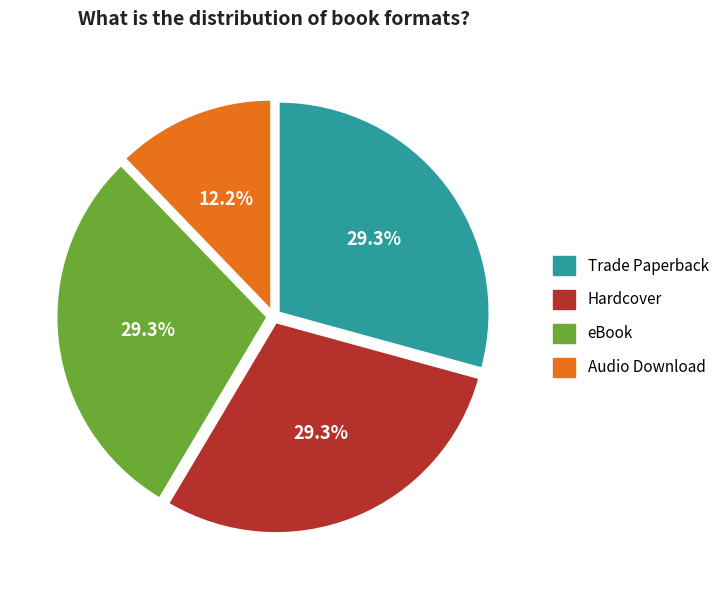

Is there any slice that represents more than half of the pie?

No